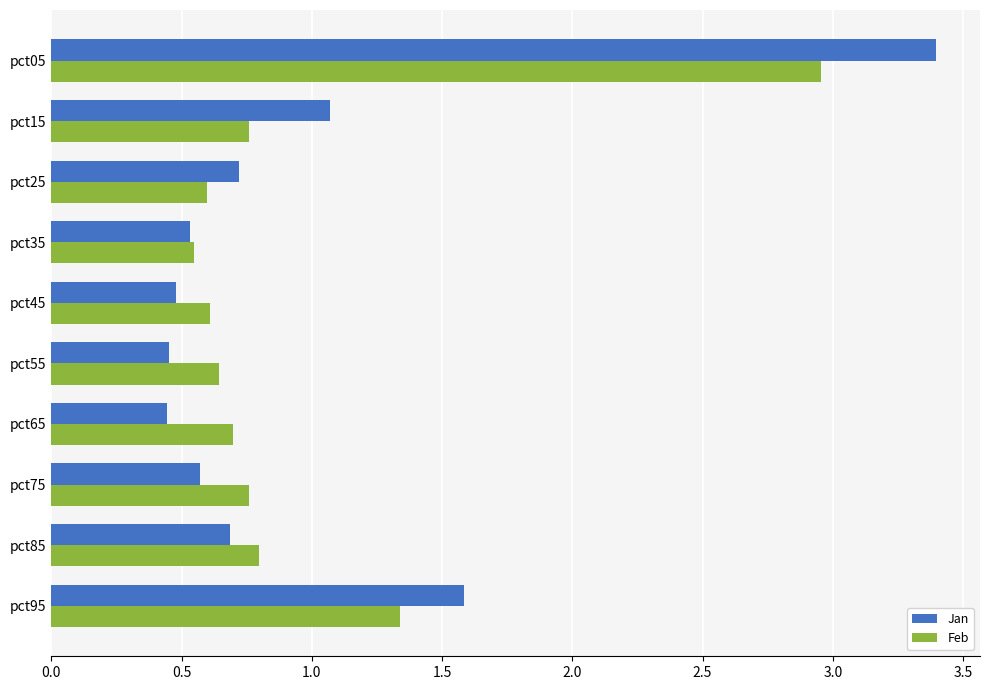

At which label is Jan closest to 1?

pct15